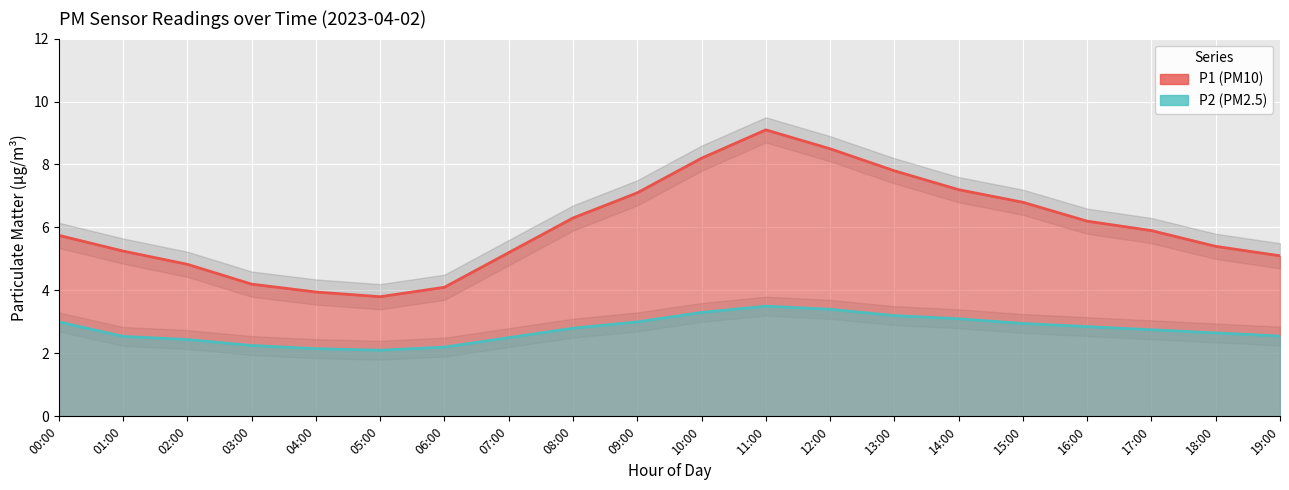

What is the total value across all series at 09:00?

10.1